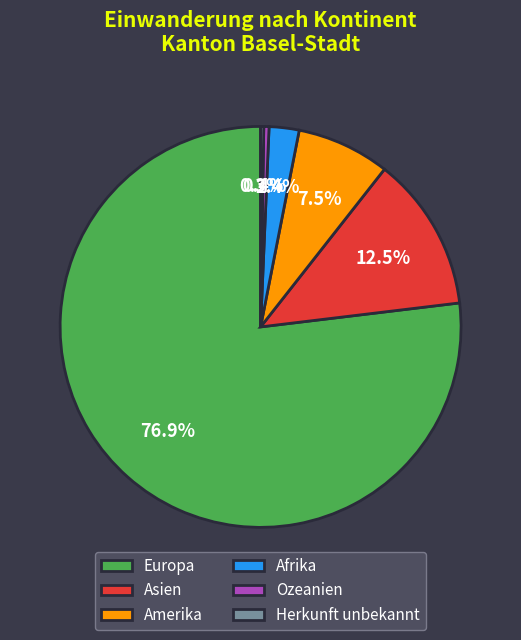

Which category has the biggest portion of the pie?

Europa